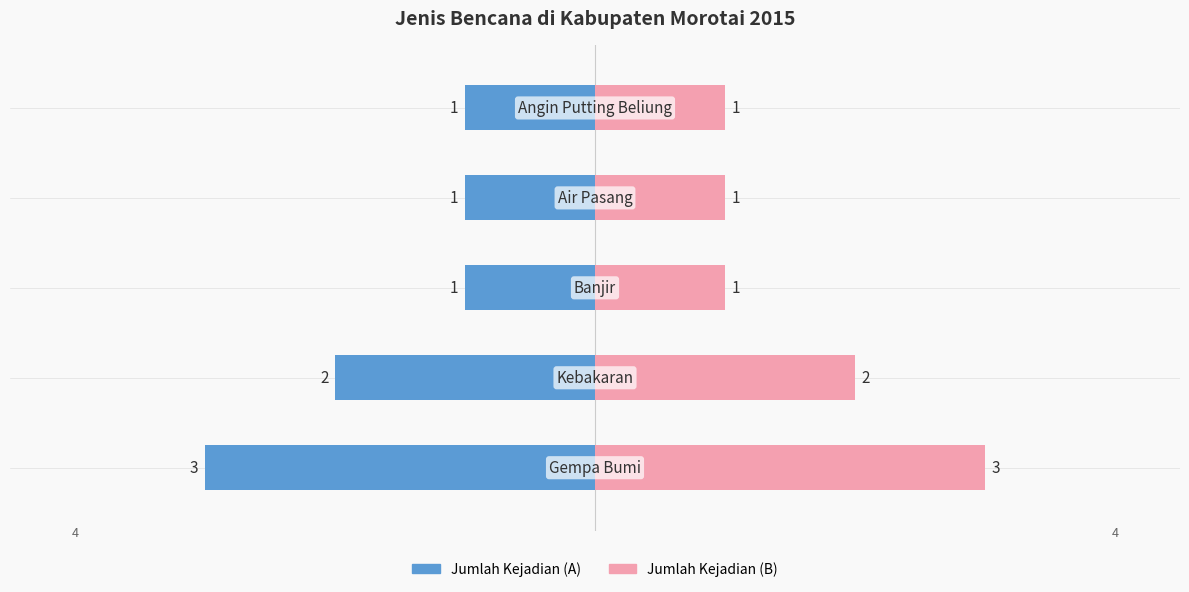

Reading right to left, list all the values displayed in this chart.

Jumlah Kejadian (Biru): -1	-1	-1	-2	-3
Jumlah Kejadian (Pink): 1	1	1	2	3